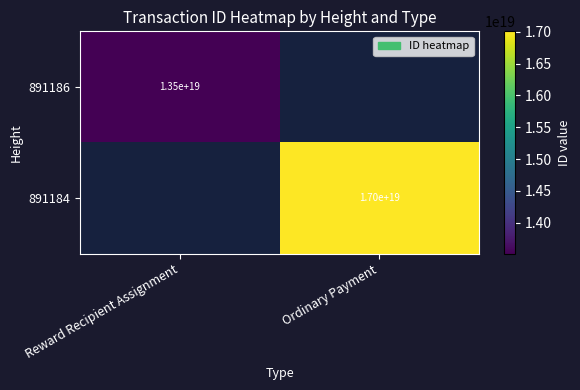

Is the value of 891184 at Ordinary Payment greater than the value of 891186 at Reward Recipient Assignment?

Yes